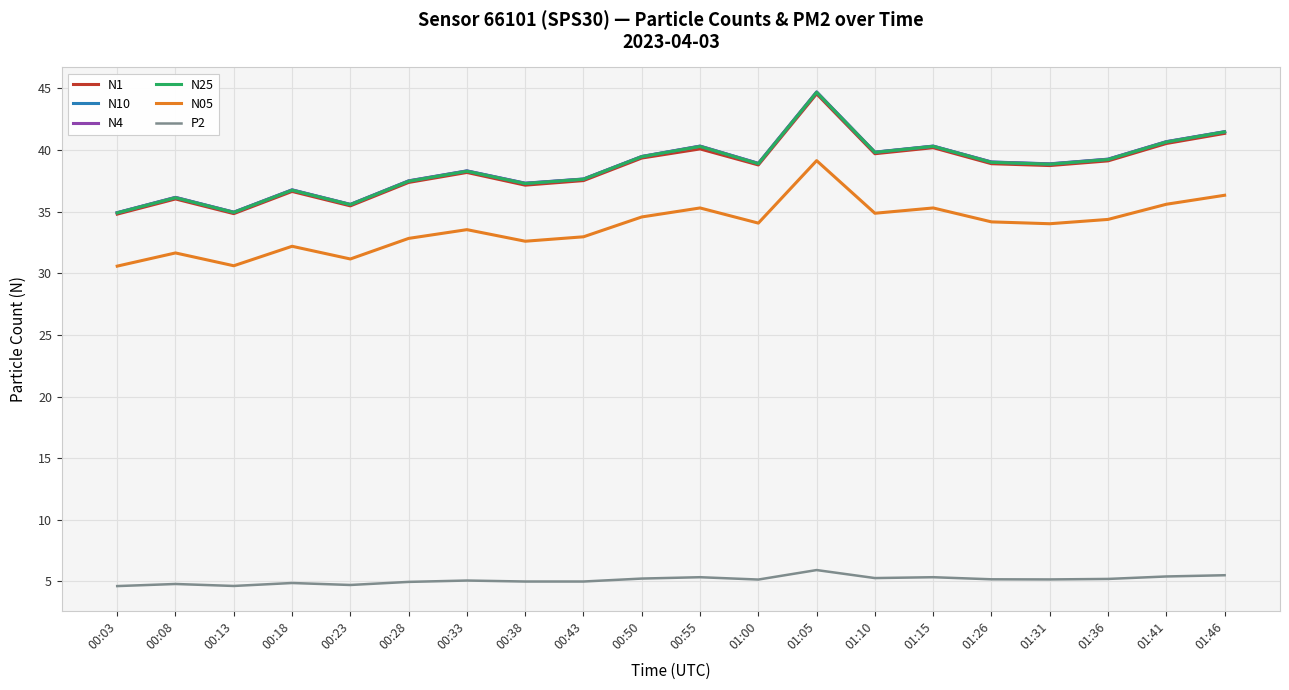

How many lines are shown in the chart?

6